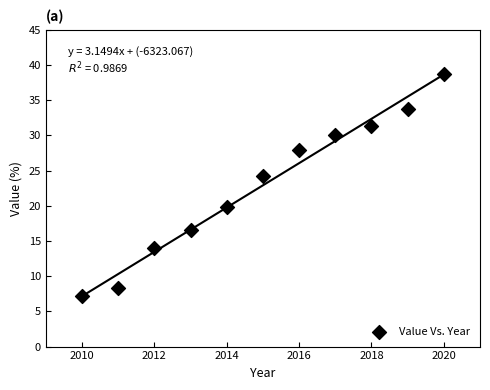

What is the average Y value?

22.9